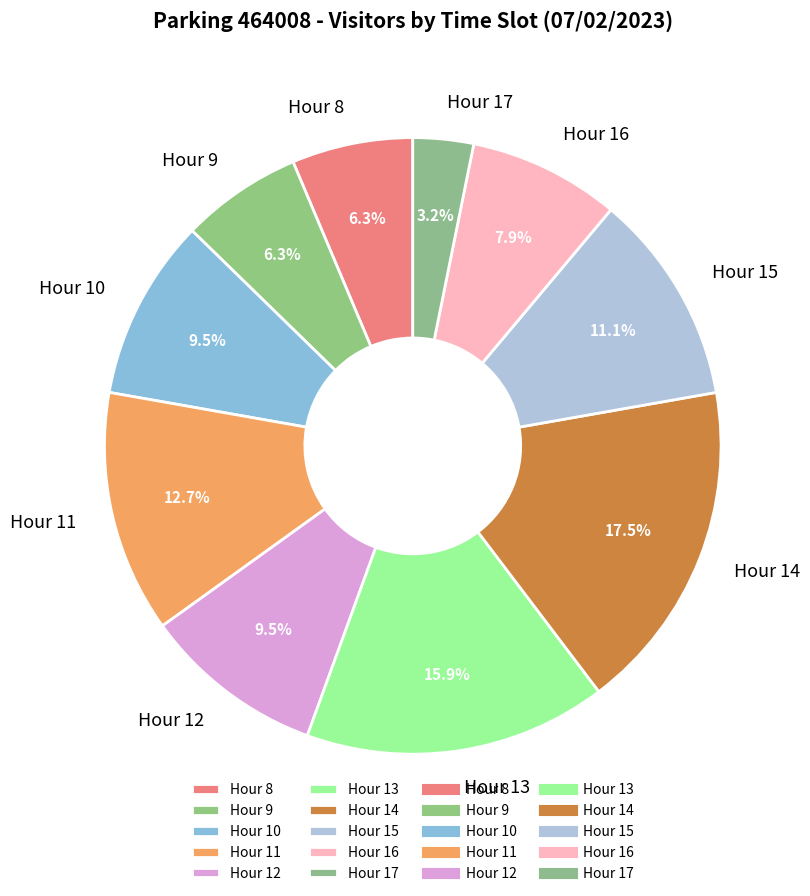

Which category has the smallest portion of the pie?

Hour 17